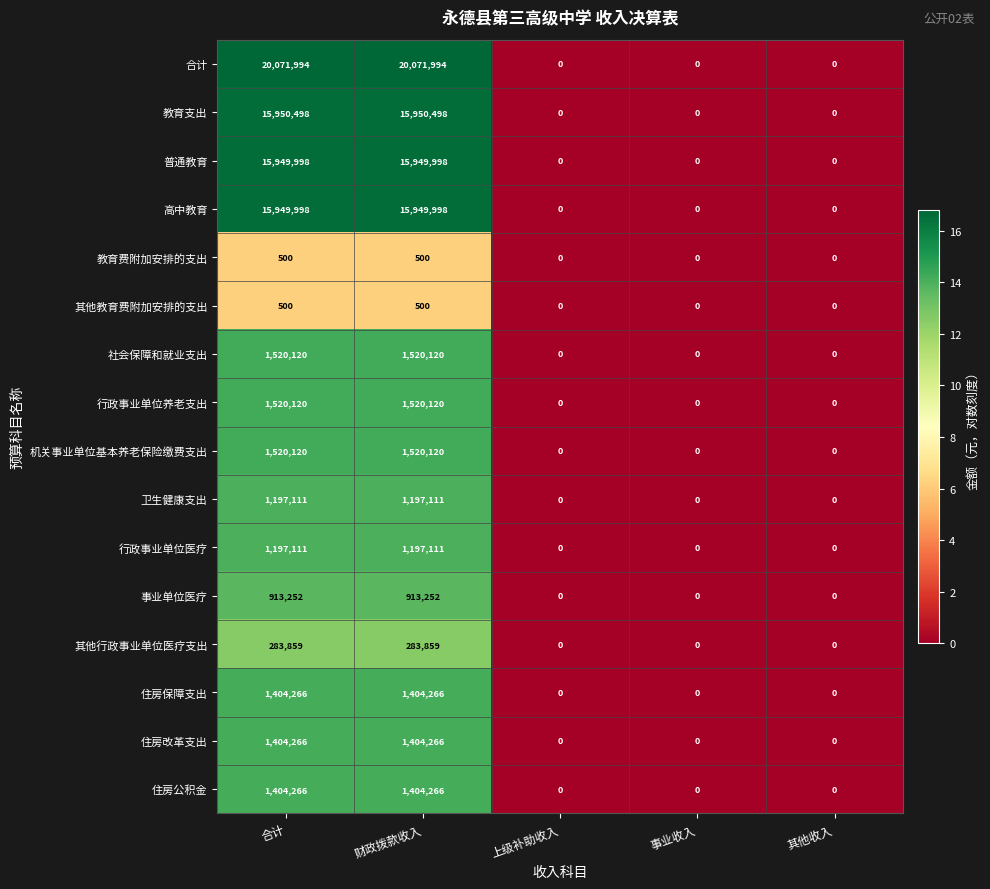

How many data points does each series have?

5